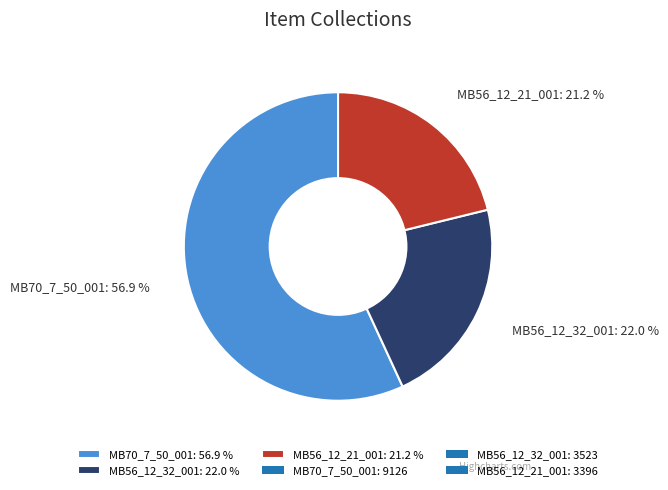

How many segments does this pie chart have?

3